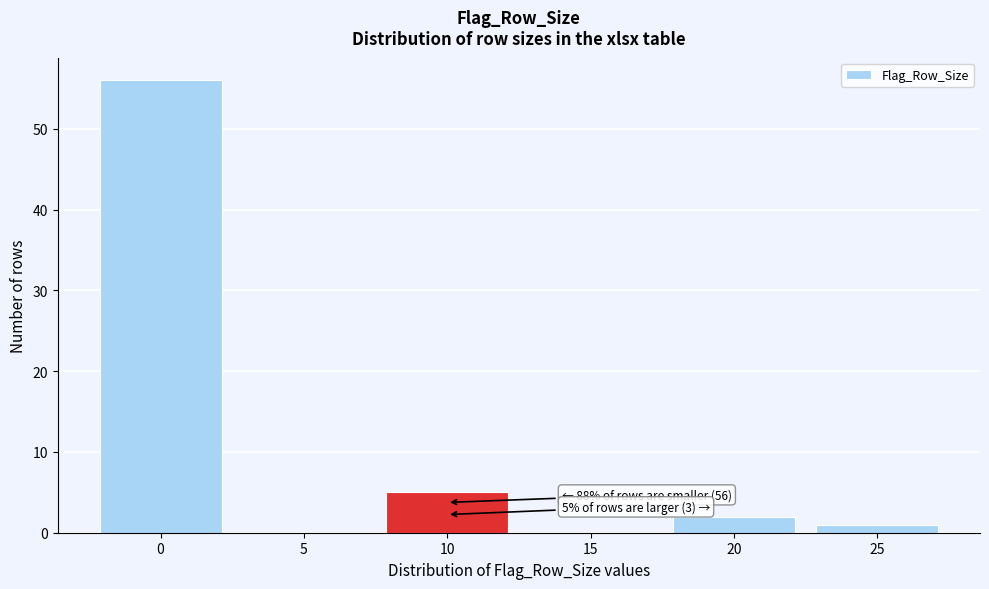

Reading left to right, extract all data points from this chart.

0=56	5=0	10=5	15=0	20=2	25=1